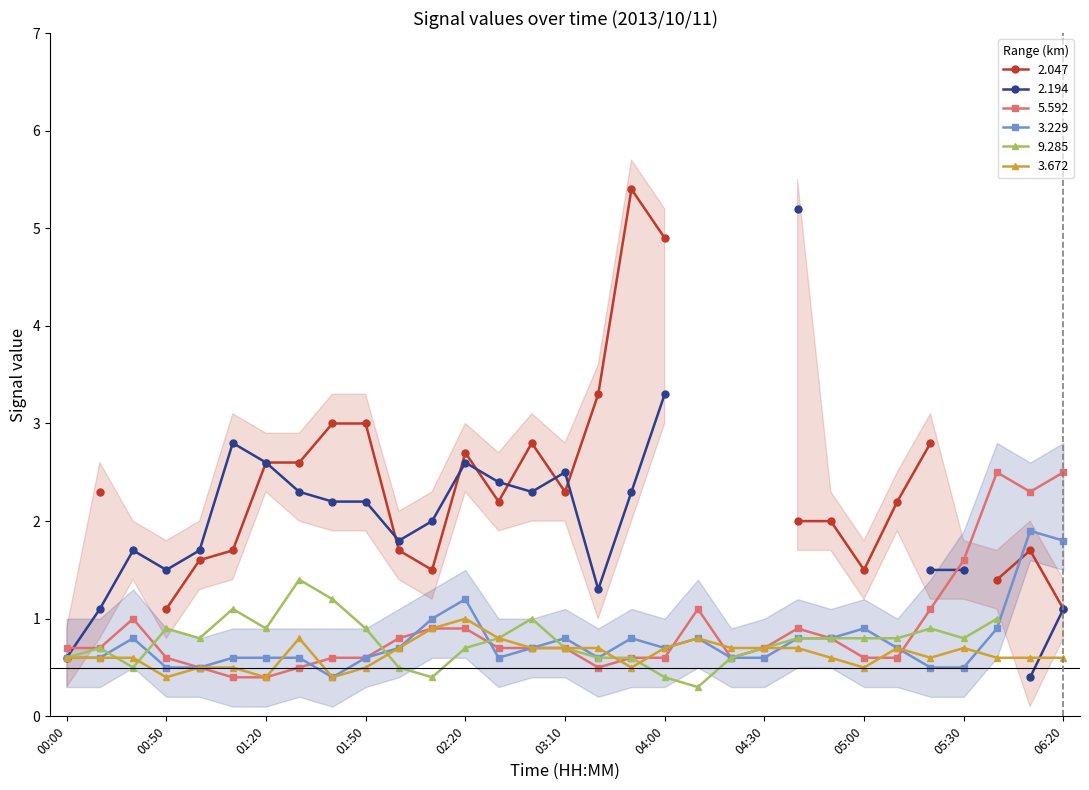

Is it true that 3.229 equals 0.4 at 02:20?

False